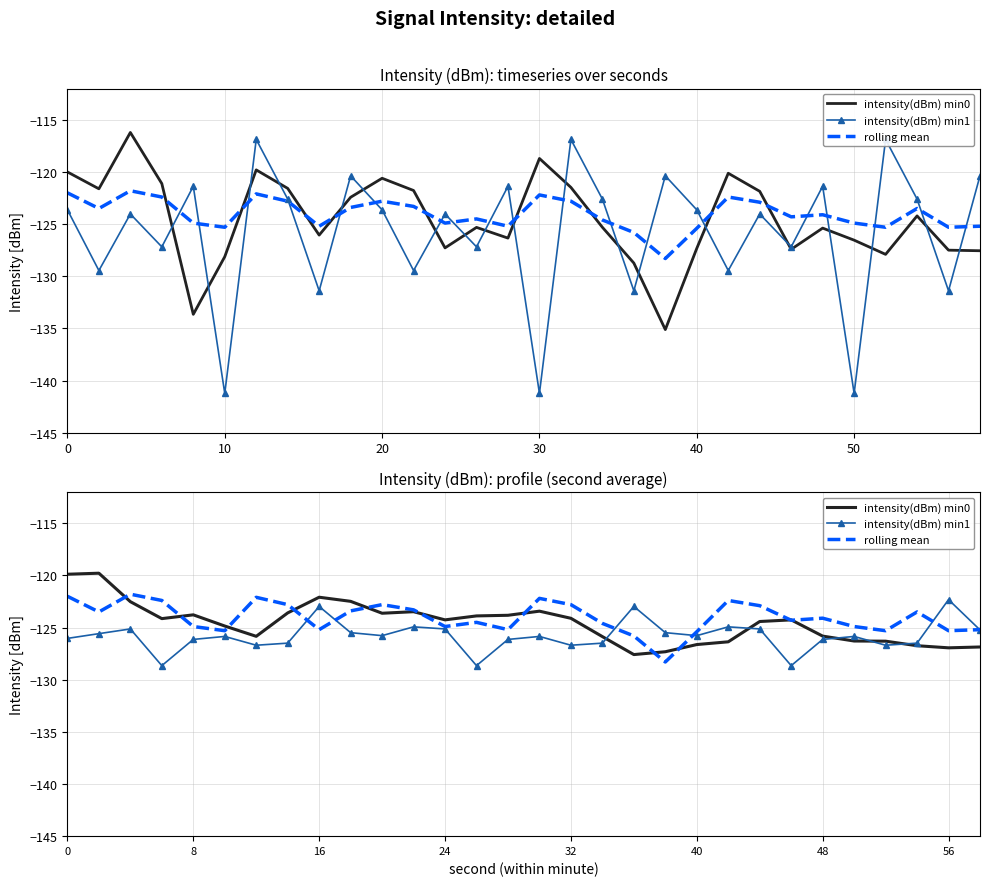

What is the value of the intensity(dBm) min1 point at the 25th from the left?

-126.1